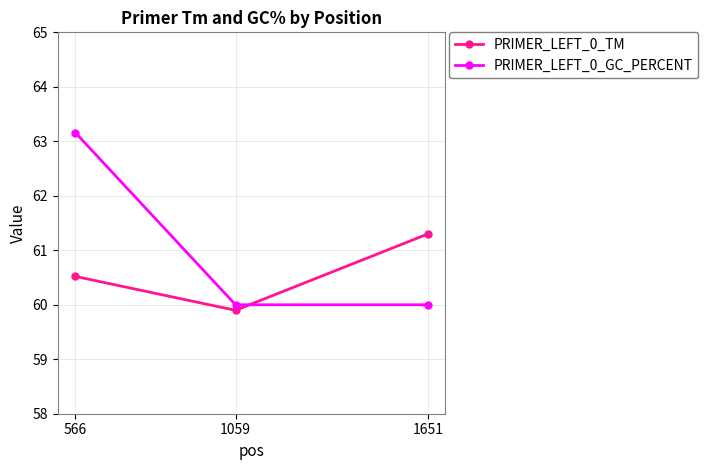

What is the sum of all PRIMER_LEFT_0_TM values?

181.7